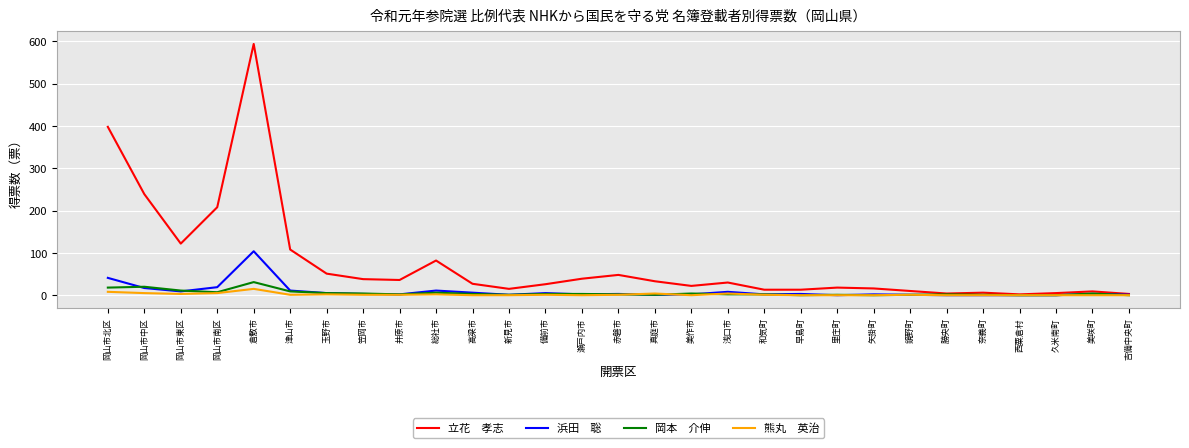

At which category does the chart reach its peak across all series?

倉敷市